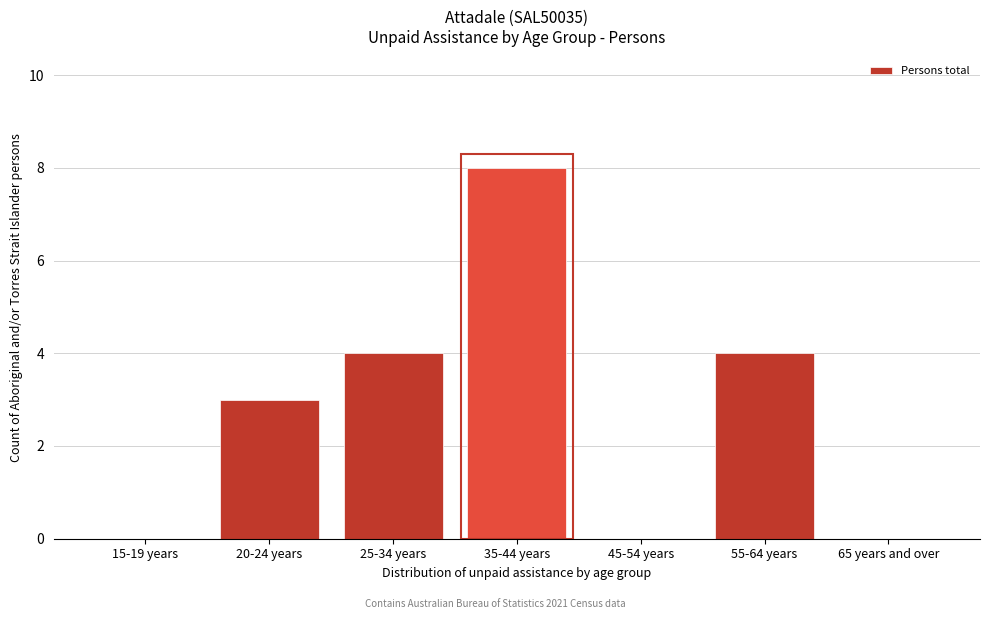

Reading left to right, extract all data points from this chart.

15-19 years=0	20-24 years=3	25-34 years=4	35-44 years=8	45-54 years=0	55-64 years=4	65 years and over=0